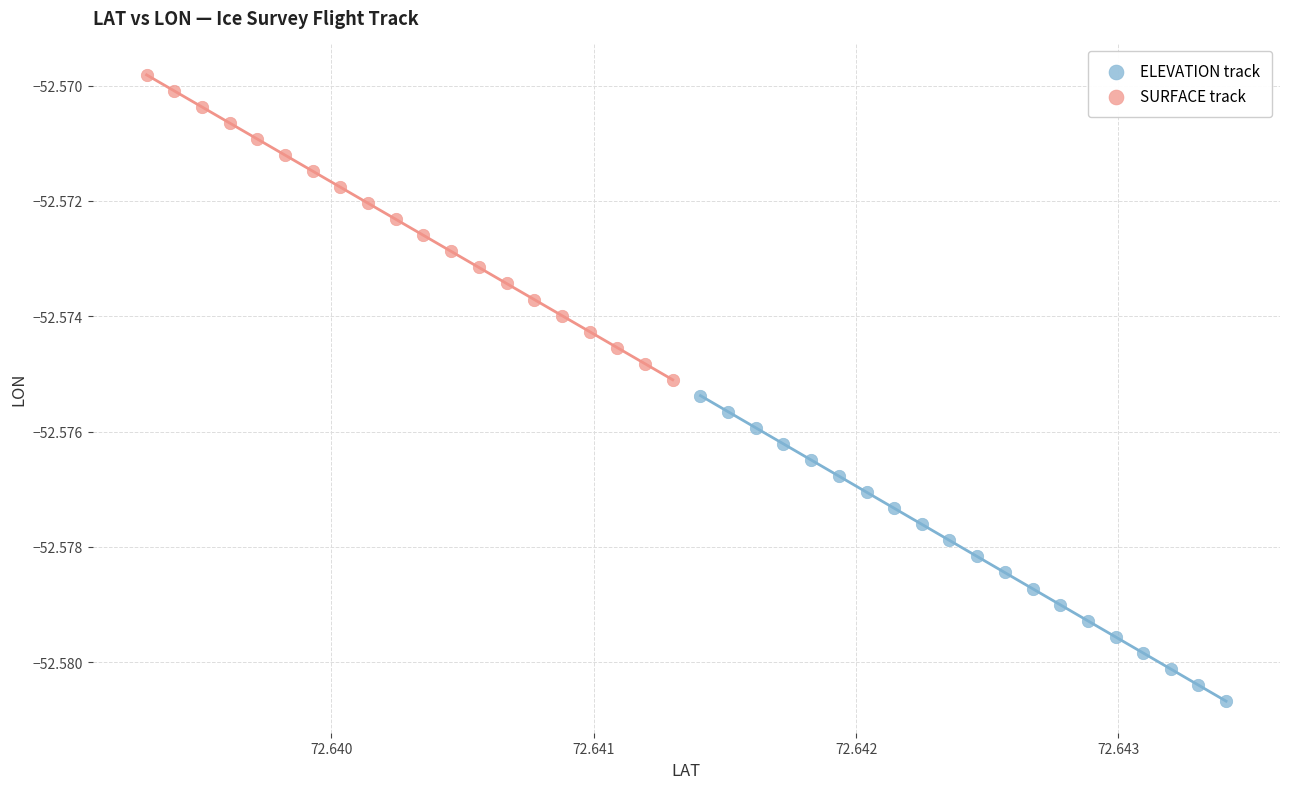

Which series contains the highest Y value?

SURFACE track